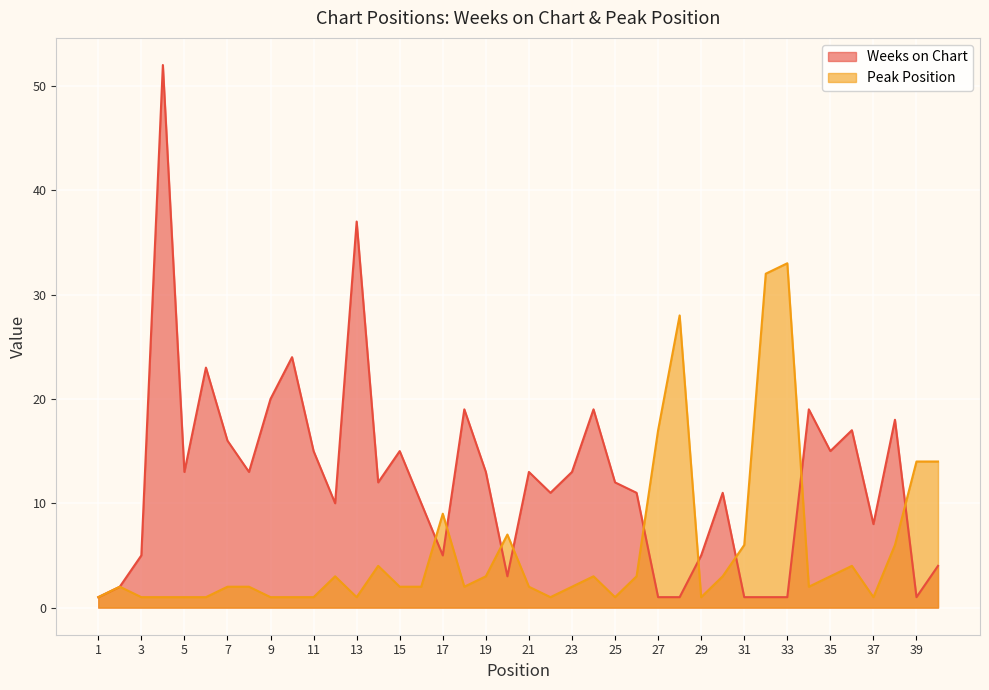

Reading left to right, extract all data points from this chart.

Weeks on Chart: 1=1	2=2	3=5	4=52	5=13	6=23	7=16	8=13	9=20	10=24	11=15	12=10	13=37	14=12	15=15	16=10	17=5	18=19	19=13	20=3	21=13	22=11	23=13	24=19	25=12	26=11	27=1	28=1	29=5	30=11	31=1	32=1	33=1	34=19	35=15	36=17	37=8	38=18	39=1	40=4
Peak Position: 1=1	2=2	3=1	4=1	5=1	6=1	7=2	8=2	9=1	10=1	11=1	12=3	13=1	14=4	15=2	16=2	17=9	18=2	19=3	20=7	21=2	22=1	23=2	24=3	25=1	26=3	27=17	28=28	29=1	30=3	31=6	32=32	33=33	34=2	35=3	36=4	37=1	38=6	39=14	40=14